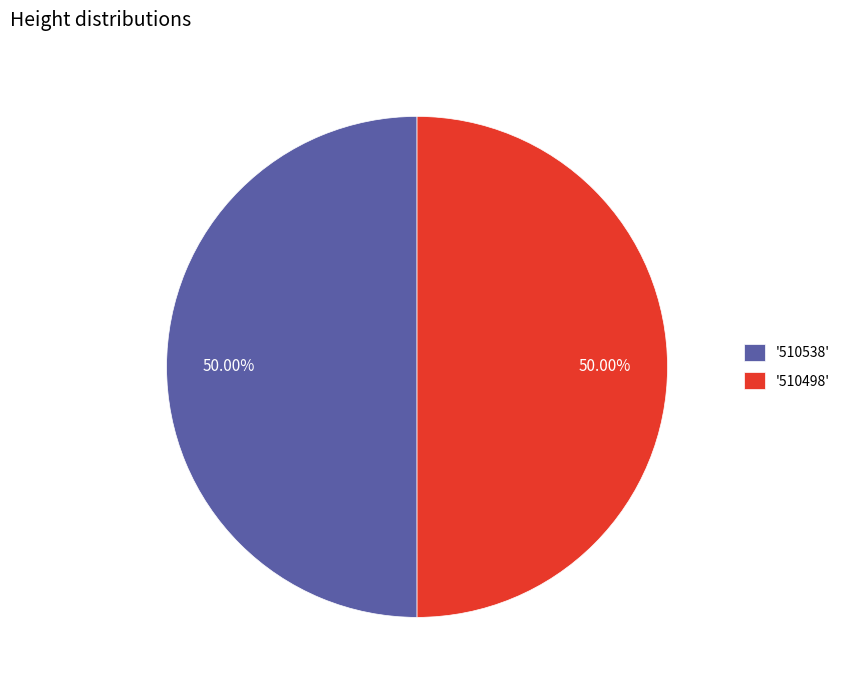

What is the ratio of the value at '510538' to the value at '510498'?

1.0